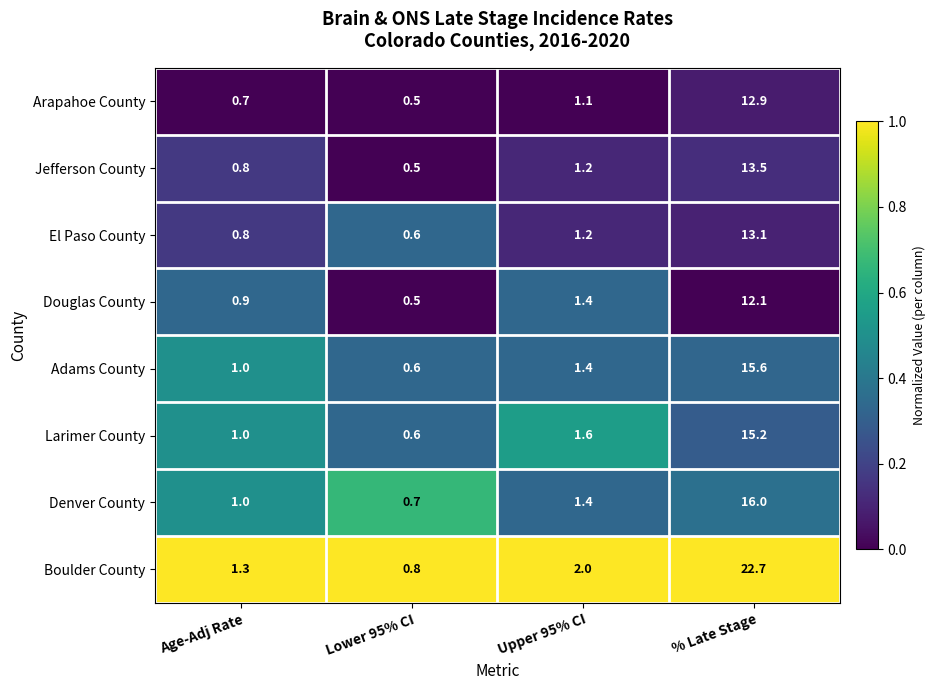

What is the spread (max minus min) of values at Upper 95% CI?

0.9